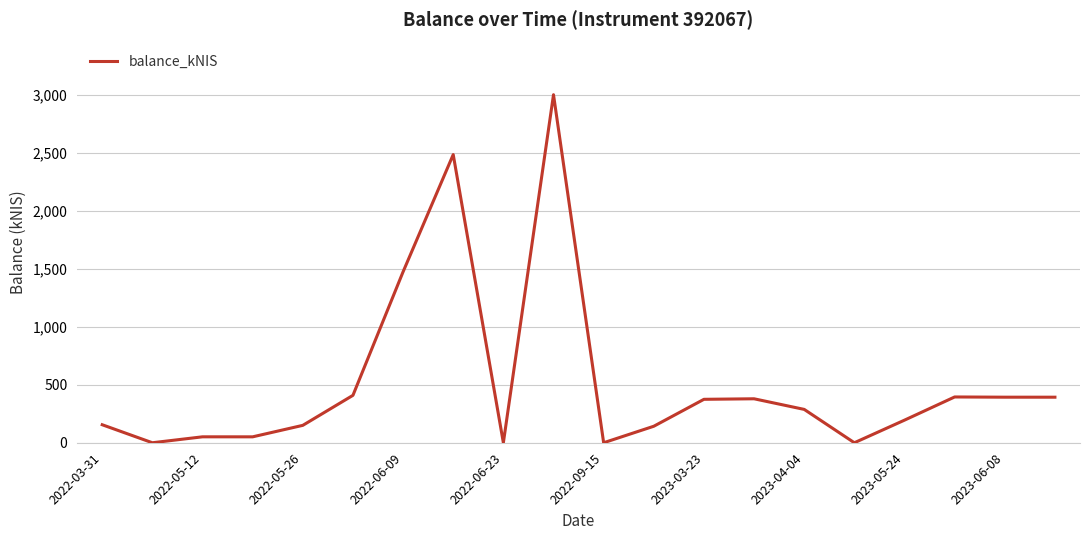

Count the number of categories in the chart.

20